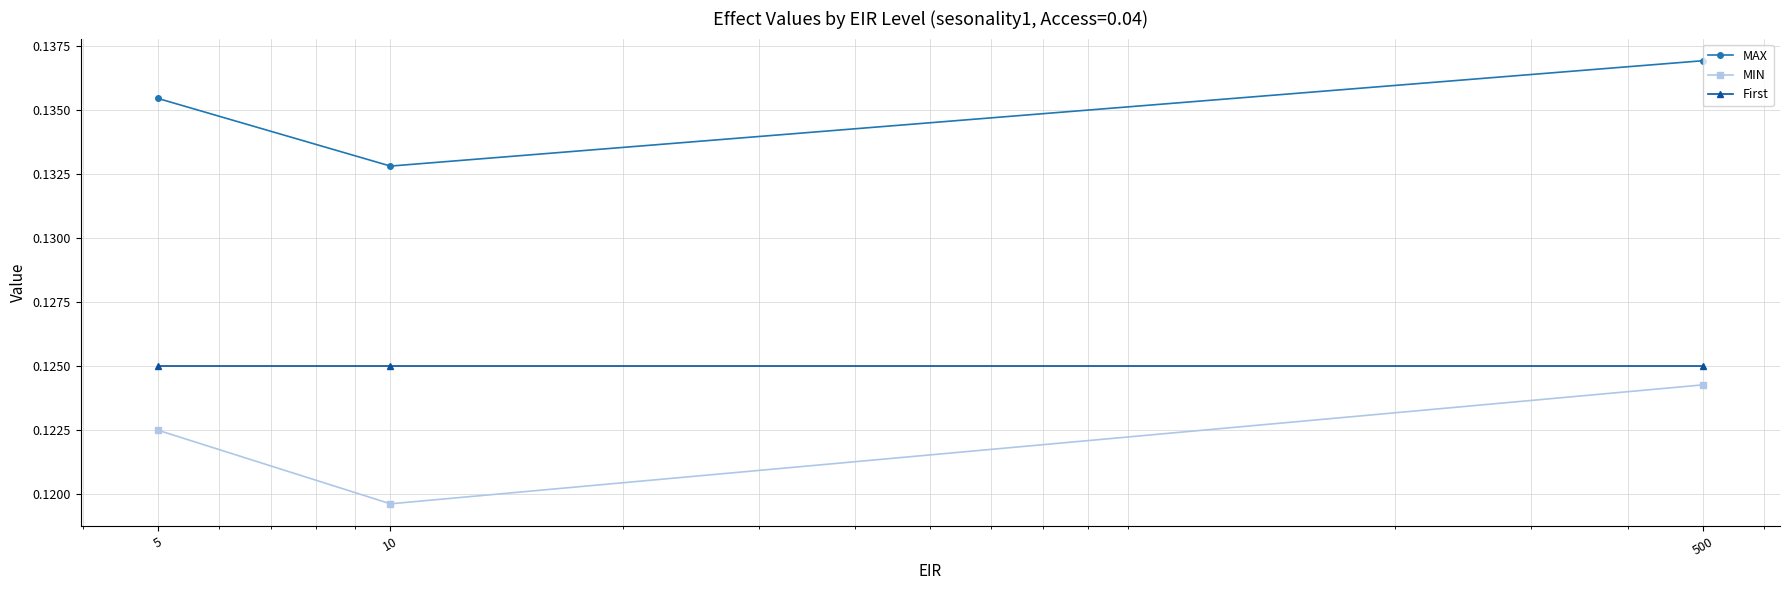

List the series in order of their overall mean, highest first.

MAX, First, MIN